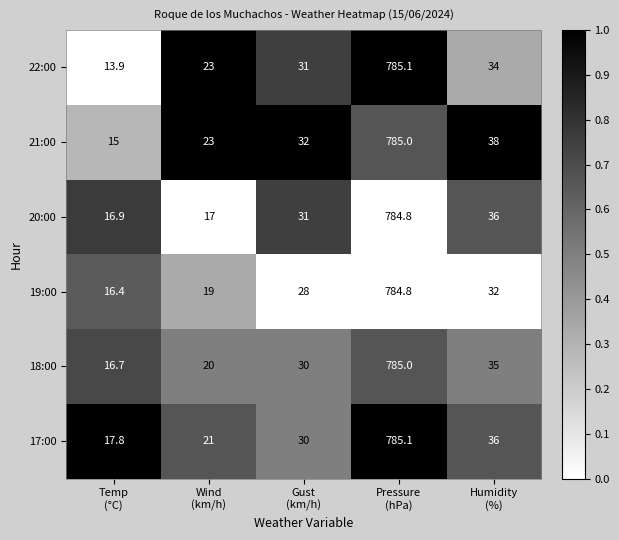

Which series has the widest spread of values?

22:00